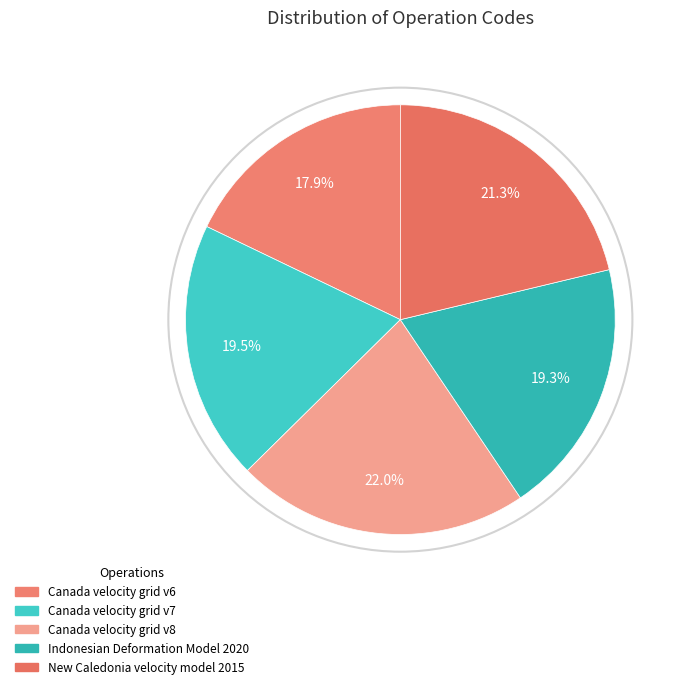

To the nearest percent, what is the average slice percentage?

20%